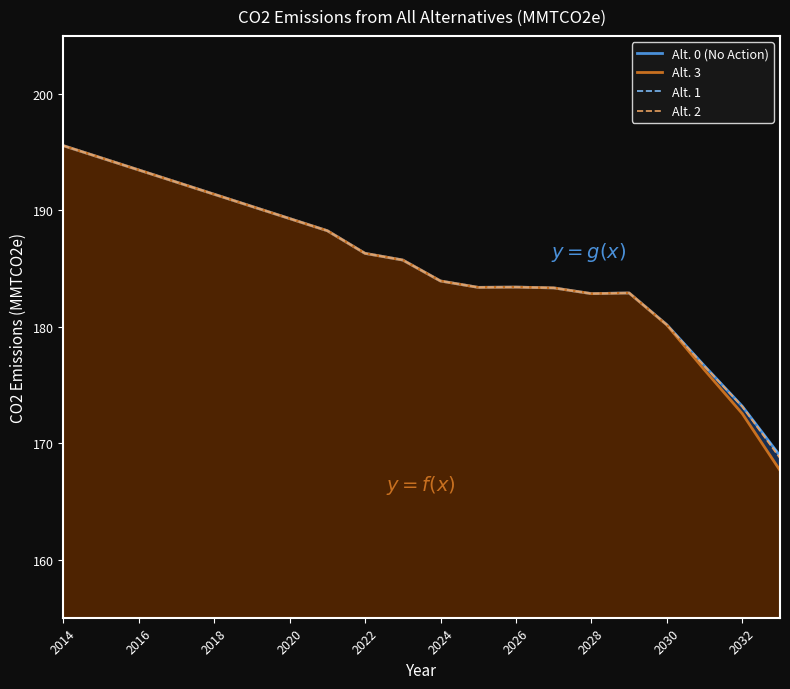

Count the number of data series in this chart.

4